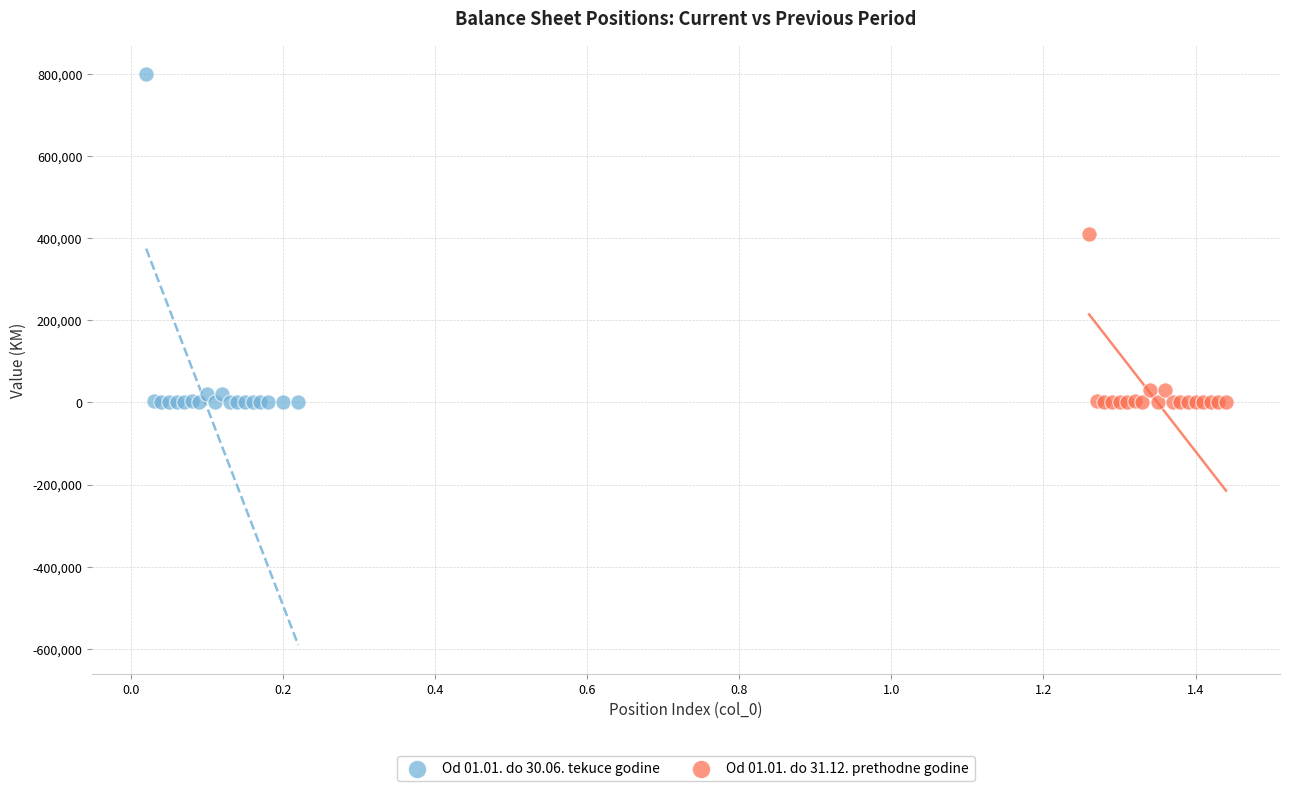

Which series has the largest Y range (max minus min)?

Od 01.01. do 30.06. tekuce godine